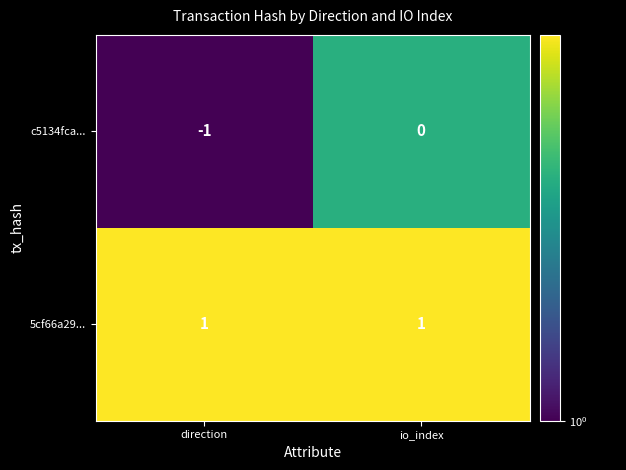

What is the difference between the highest and lowest values at direction?

2